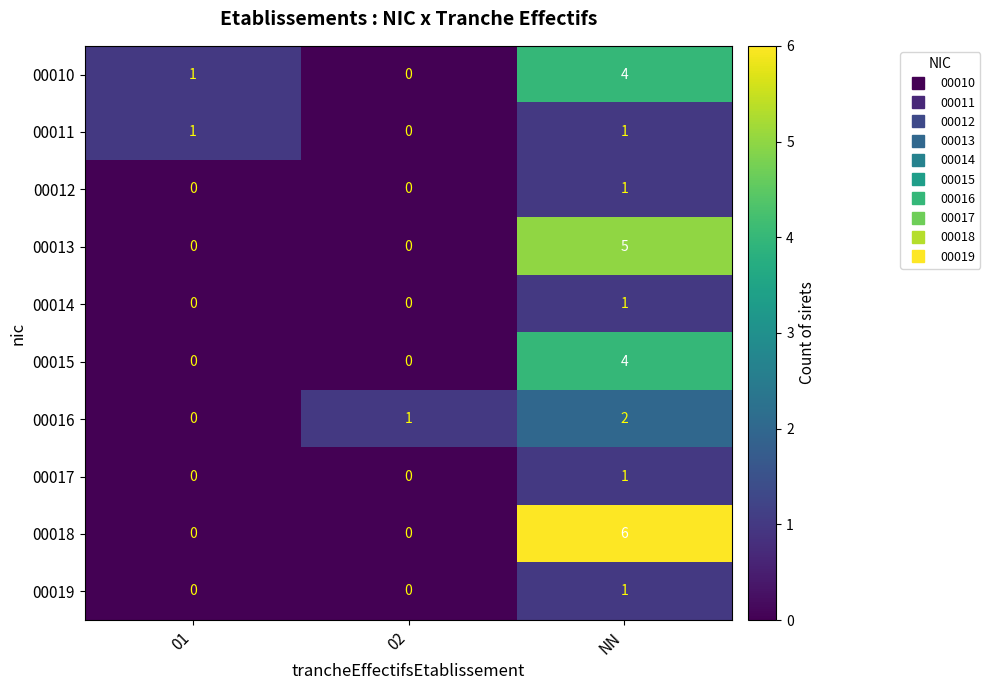

At how many categories does at least one series exceed 5?

1